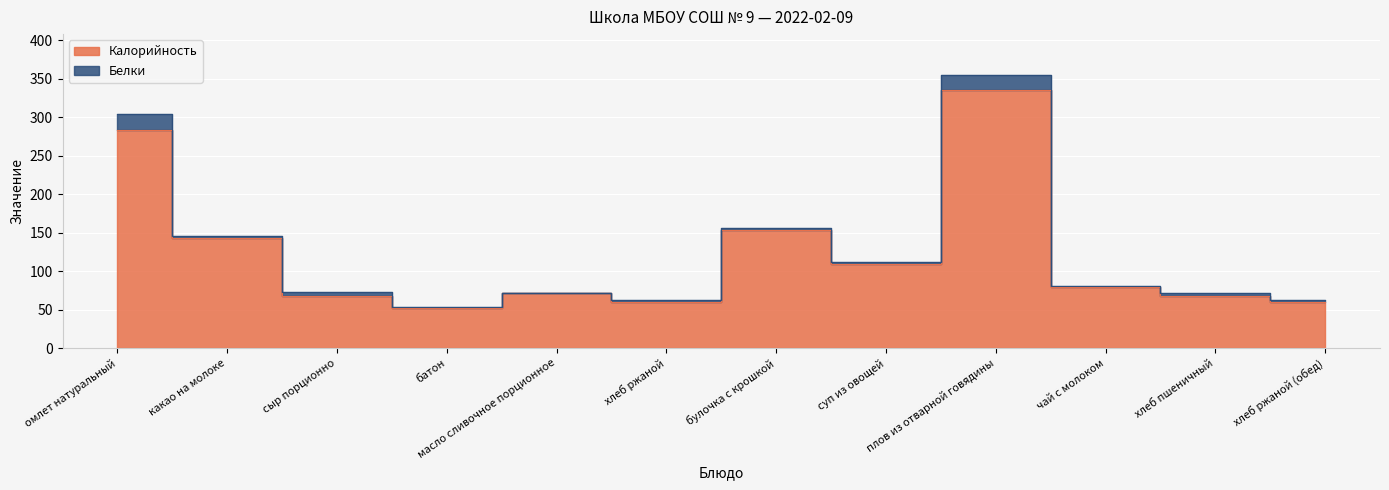

What is the minimum value shown in the chart?

52